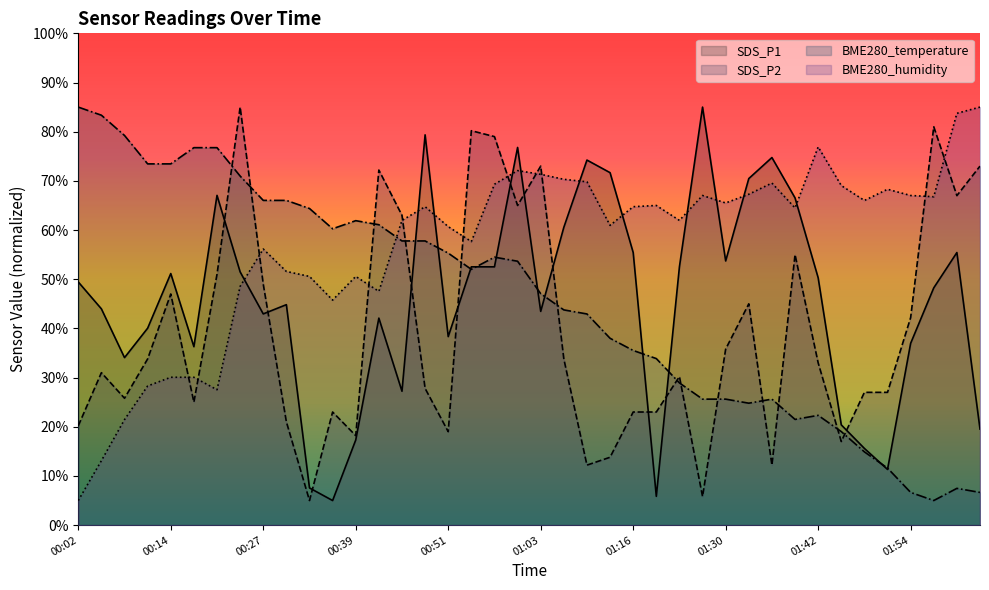

At how many categories does at least one series exceed 30?

40